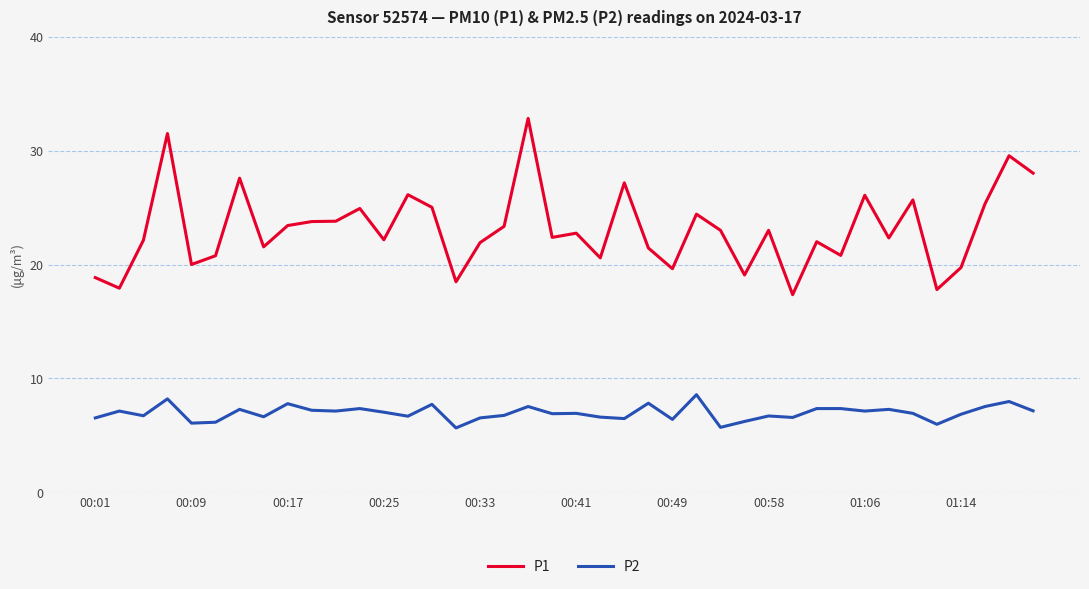

What is the maximum value shown in the chart?

32.8